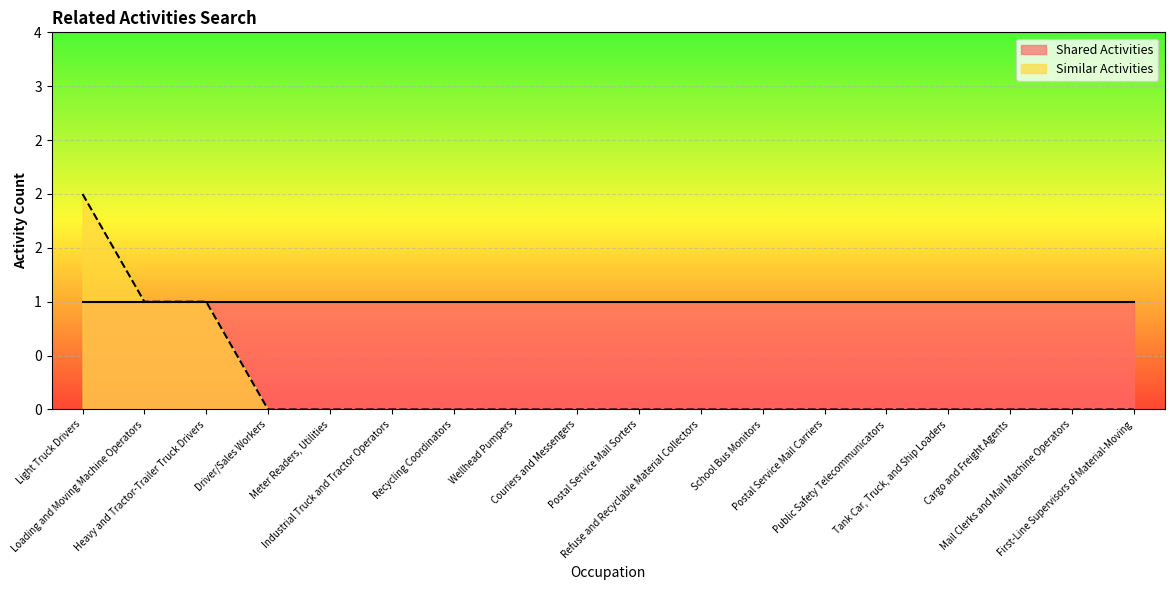

Rank the categories by value from highest to lowest.

Light Truck Drivers, Loading and Moving Machine Operators, Heavy and Tractor-Trailer Truck Drivers, Driver/Sales Workers, Meter Readers, Utilities, Industrial Truck and Tractor Operators, Recycling Coordinators, Wellhead Pumpers, Couriers and Messengers, Postal Service Mail Sorters, Refuse and Recyclable Material Collectors, School Bus Monitors, Postal Service Mail Carriers, Public Safety Telecommunicators, Tank Car, Truck, and Ship Loaders, Cargo and Freight Agents, Mail Clerks and Mail Machine Operators, First-Line Supervisors of Material-Moving